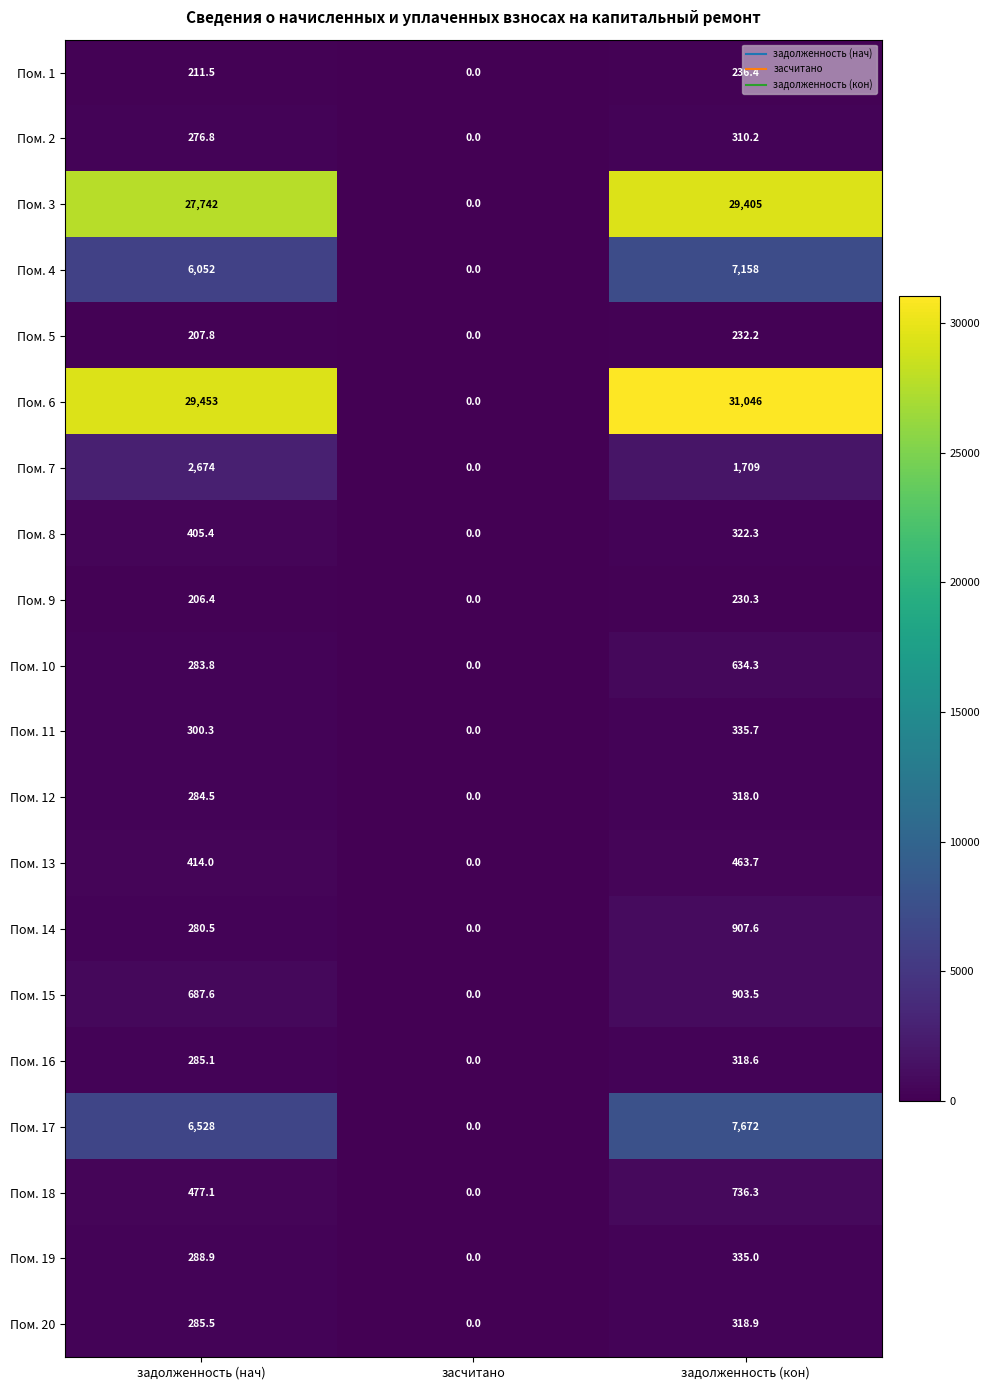

How many values in the Пом. 15 series exceed 687?

2